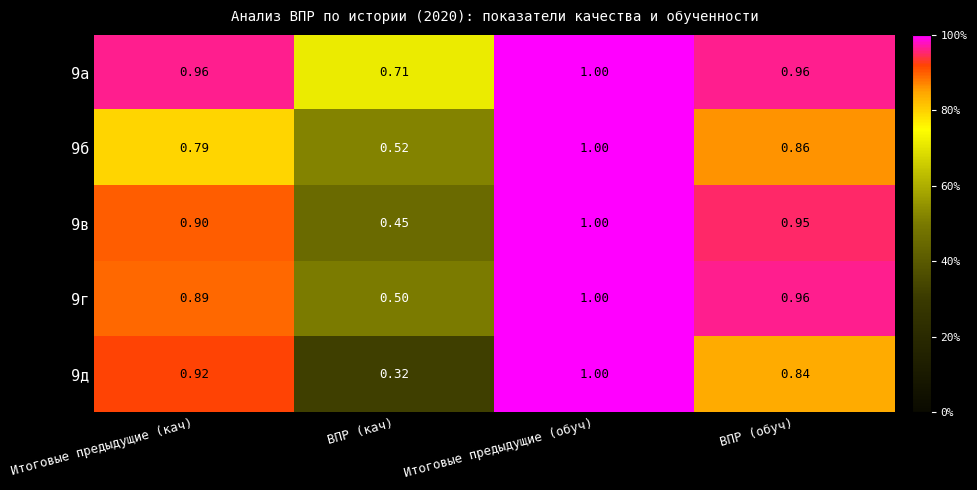

Which category has the highest value across all series?

Итоговые предыдущие (обуч)